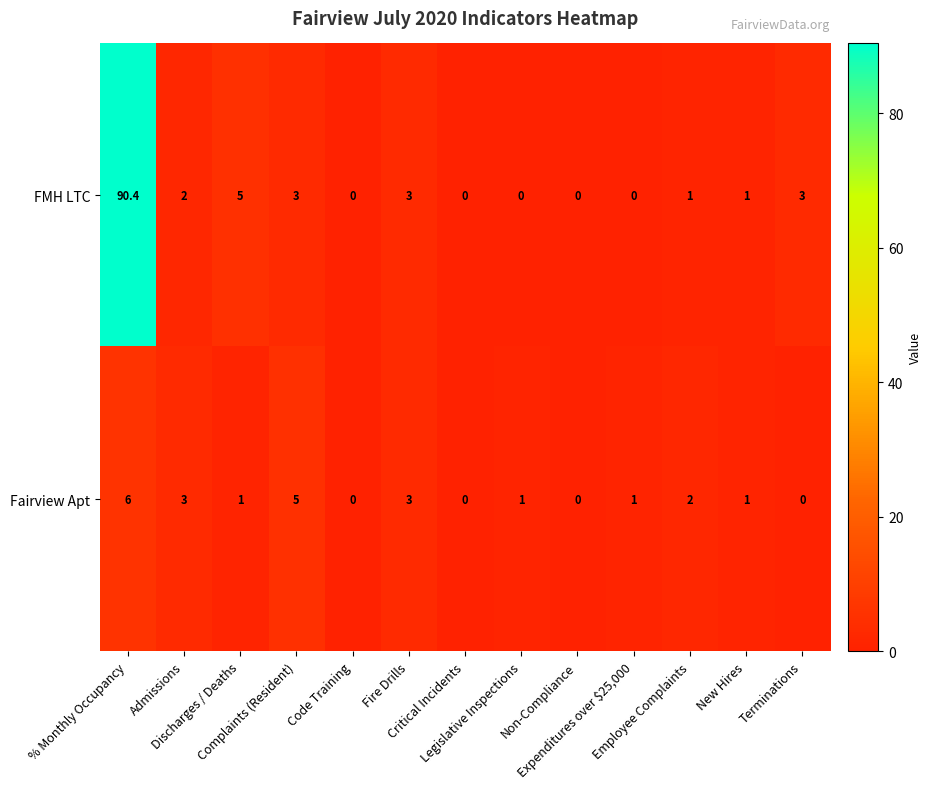

Which series has the widest spread of values?

FMH LTC